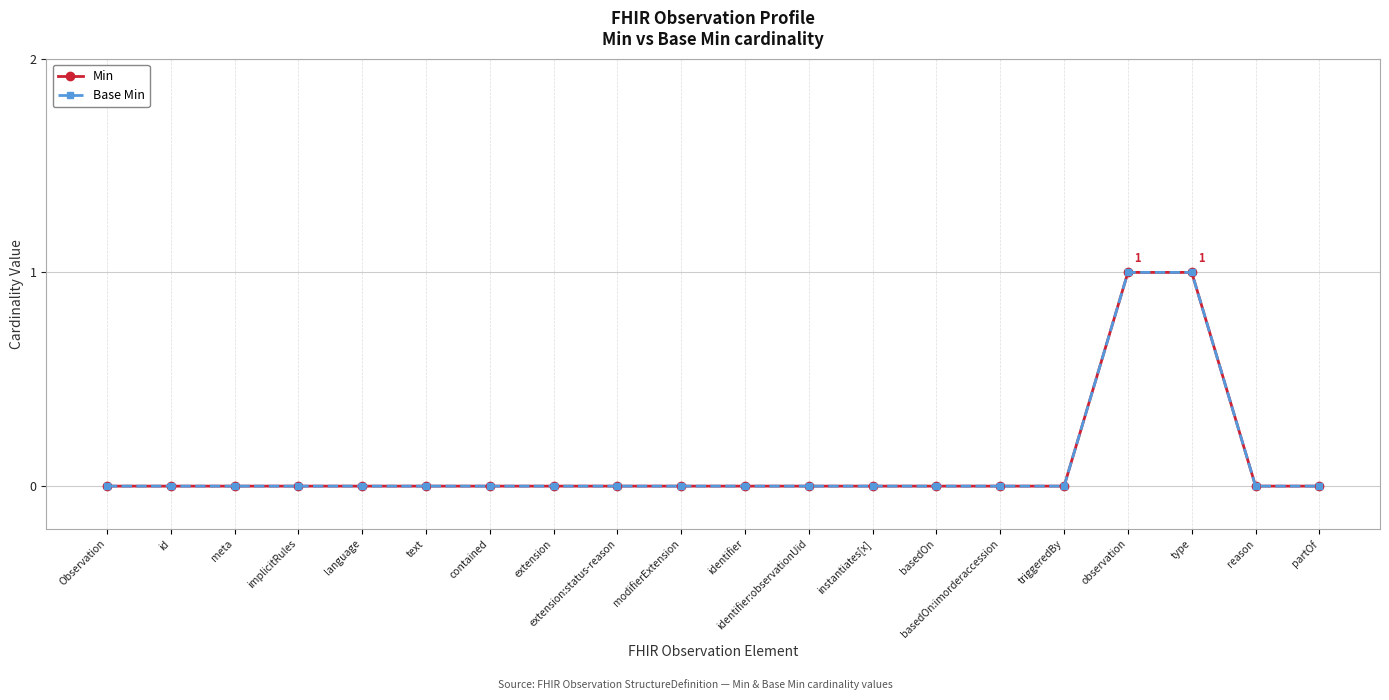

Which series changed the most between extension and identifier?

Min